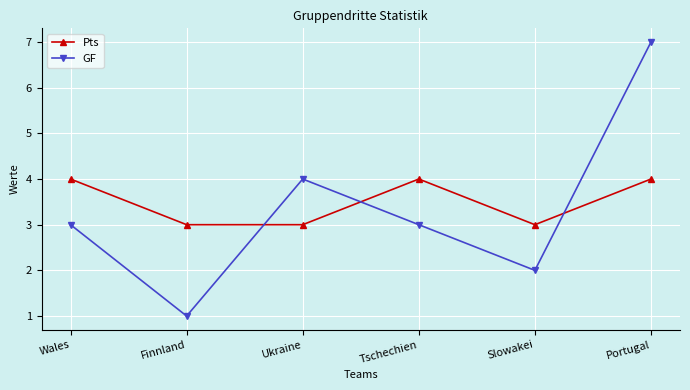

What is the spread (max minus min) of values at Portugal?

3